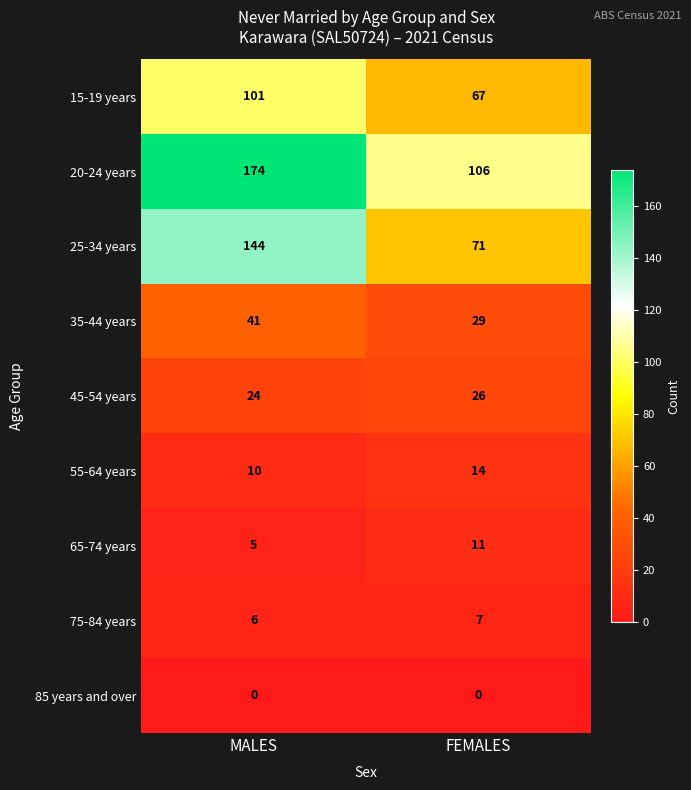

Reading left to right, extract all data points from this chart.

15-19 years: 101	67
20-24 years: 174	106
25-34 years: 144	71
35-44 years: 41	29
45-54 years: 24	26
55-64 years: 10	14
65-74 years: 5	11
75-84 years: 6	7
85 years and over: 0	0